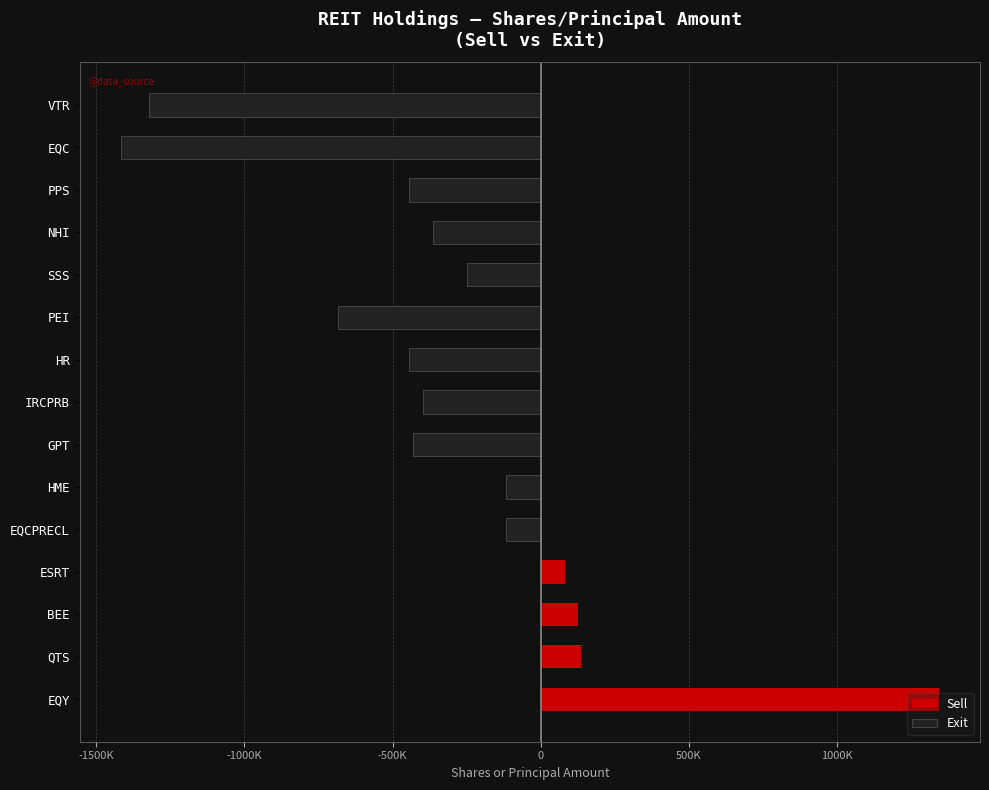

How many positive values does the Sell series have?

4